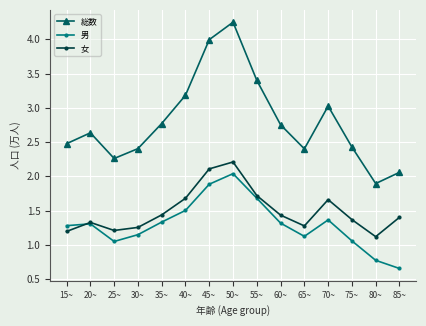

How many interior local valleys does the 男 series have?

2